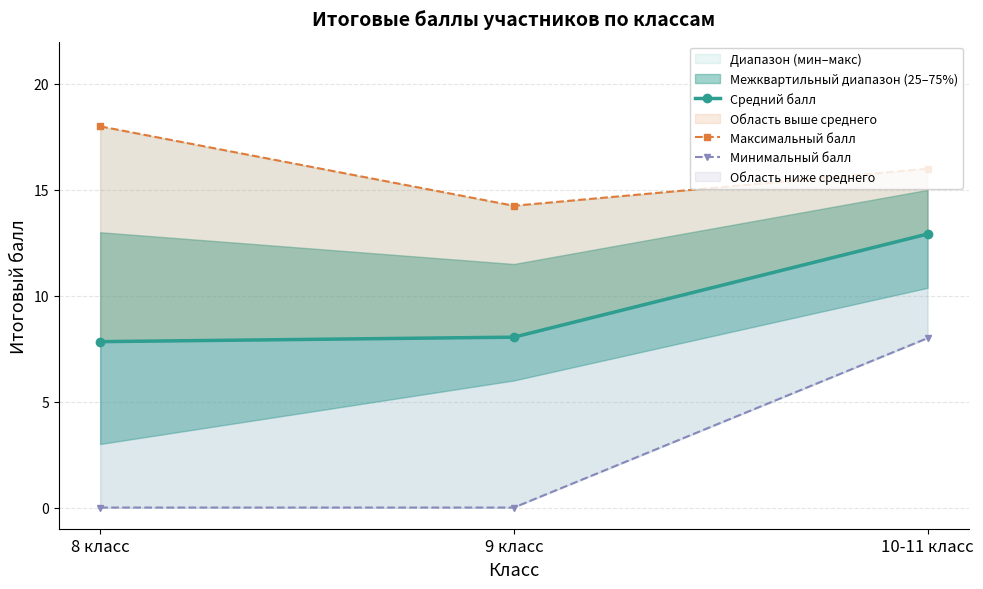

The value of Максимальный балл at 9 класс is 8.7. True or false?

False